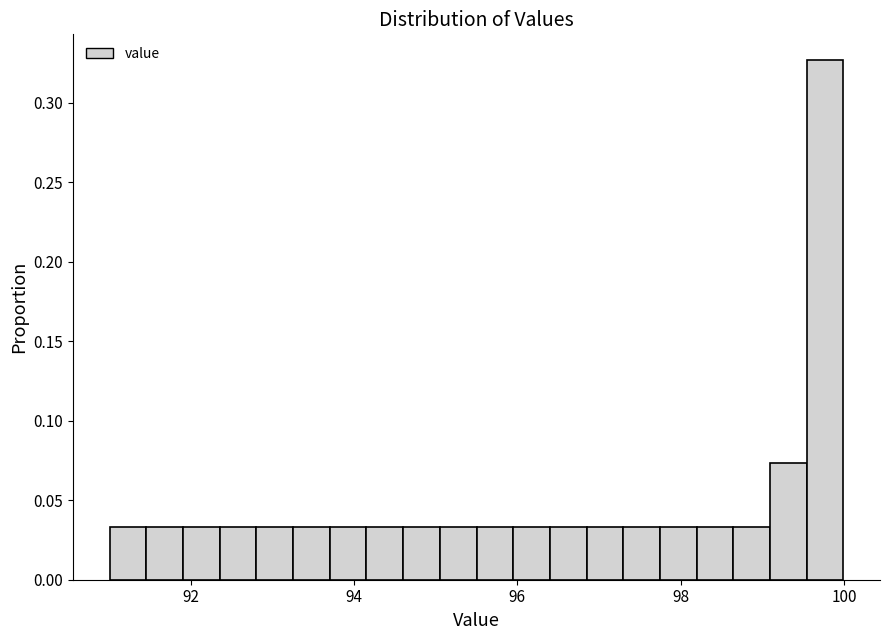

Read against the x-axis, roughly where is the centre of the tallest bar?

99.8